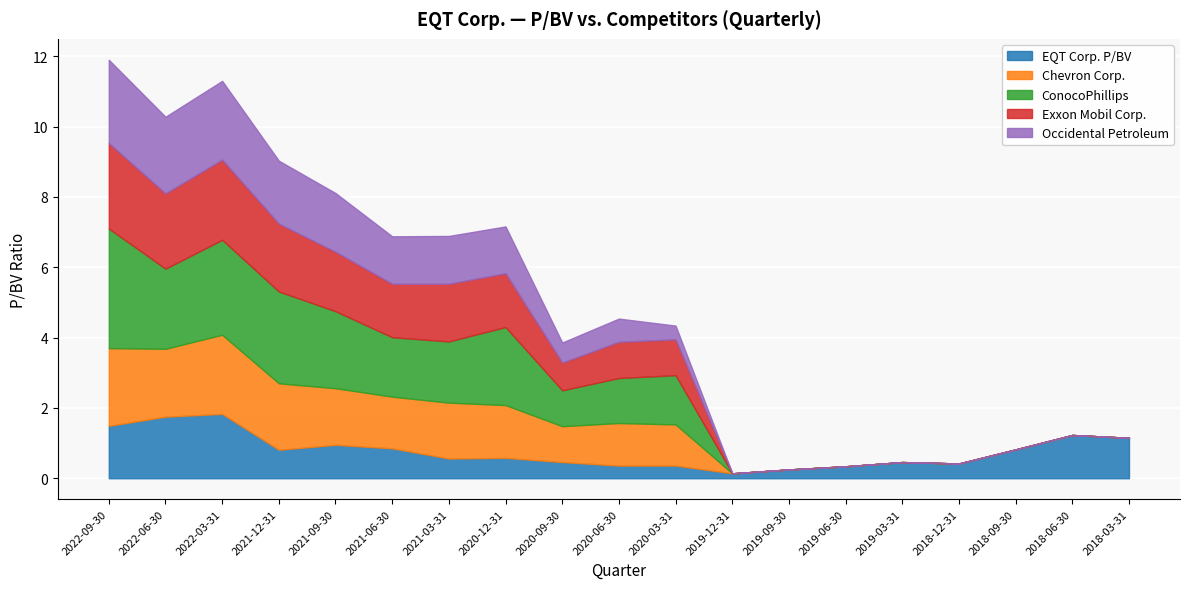

Reading left to right, what are all the values shown in this chart?

EQT Corp. P/BV: 2022-09-30=1.5	2022-06-30=1.8	2022-03-31=1.8	2021-12-31=0.8	2021-09-30=0.9	2021-06-30=0.8	2021-03-31=0.6	2020-12-31=0.6	2020-09-30=0.5	2020-06-30=0.4	2020-03-31=0.4	2019-12-31=0.1	2019-09-30=0.2	2019-06-30=0.3	2019-03-31=0.5	2018-12-31=0.4	2018-09-30=0.8	2018-06-30=1.2	2018-03-31=1.1
Chevron Corp.: 2022-09-30=2.2	2022-06-30=1.9	2022-03-31=2.2	2021-12-31=1.9	2021-09-30=1.6	2021-06-30=1.5	2021-03-31=1.6	2020-12-31=1.5	2020-09-30=1.0	2020-06-30=1.2	2020-03-31=1.2	2019-12-31=0.0	2019-09-30=0.0	2019-06-30=0.0	2019-03-31=0.0	2018-12-31=0.0	2018-09-30=0.0	2018-06-30=0.0	2018-03-31=0.0
ConocoPhillips: 2022-09-30=3.4	2022-06-30=2.3	2022-03-31=2.7	2021-12-31=2.6	2021-09-30=2.2	2021-06-30=1.7	2021-03-31=1.7	2020-12-31=2.2	2020-09-30=1.0	2020-06-30=1.3	2020-03-31=1.4	2019-12-31=0.0	2019-09-30=0.0	2019-06-30=0.0	2019-03-31=0.0	2018-12-31=0.0	2018-09-30=0.0	2018-06-30=0.0	2018-03-31=0.0
Exxon Mobil Corp.: 2022-09-30=2.4	2022-06-30=2.1	2022-03-31=2.3	2021-12-31=1.9	2021-09-30=1.7	2021-06-30=1.5	2021-03-31=1.6	2020-12-31=1.5	2020-09-30=0.8	2020-06-30=1.0	2020-03-31=1.0	2019-12-31=0.0	2019-09-30=0.0	2019-06-30=0.0	2019-03-31=0.0	2018-12-31=0.0	2018-09-30=0.0	2018-06-30=0.0	2018-03-31=0.0
Occidental Petroleum: 2022-09-30=2.4	2022-06-30=2.2	2022-03-31=2.2	2021-12-31=1.8	2021-09-30=1.7	2021-06-30=1.4	2021-03-31=1.4	2020-12-31=1.3	2020-09-30=0.6	2020-06-30=0.7	2020-03-31=0.4	2019-12-31=0.0	2019-09-30=0.0	2019-06-30=0.0	2019-03-31=0.0	2018-12-31=0.0	2018-09-30=0.0	2018-06-30=0.0	2018-03-31=0.0